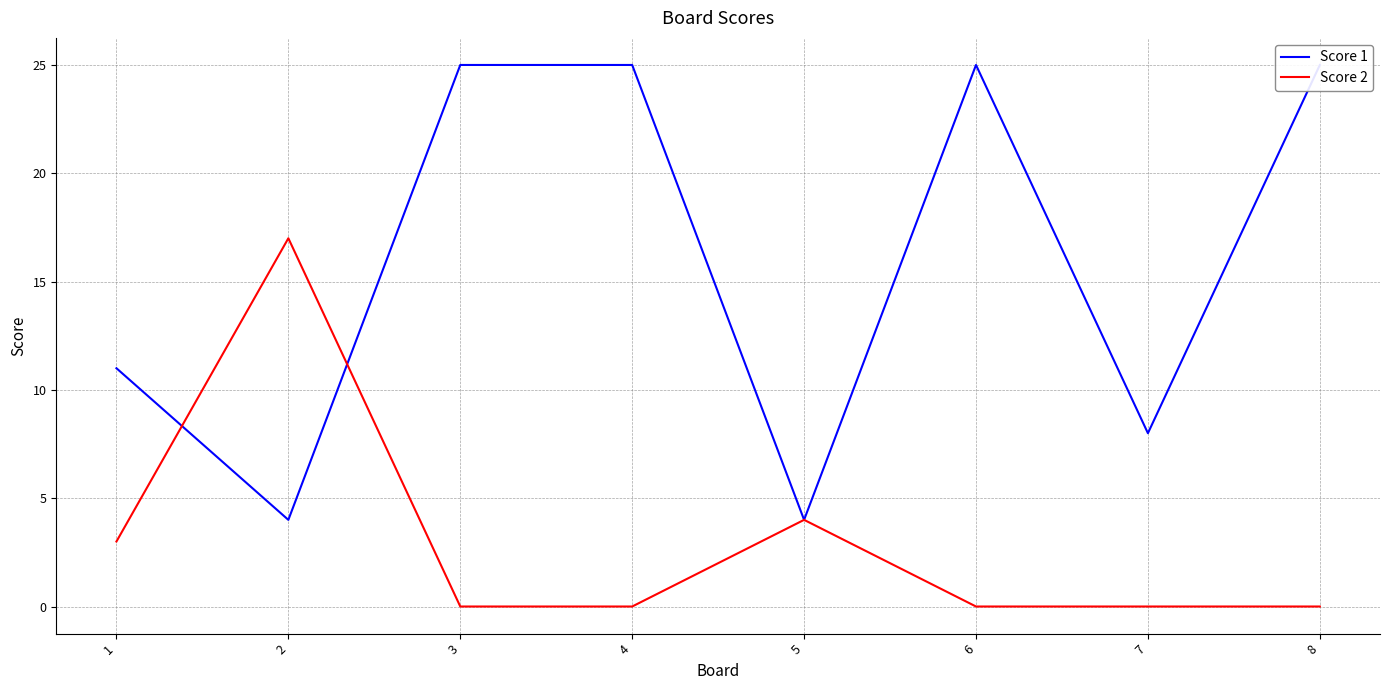

After their last crossing, which series has the higher values: Score 2 or Score 1?

Score 1